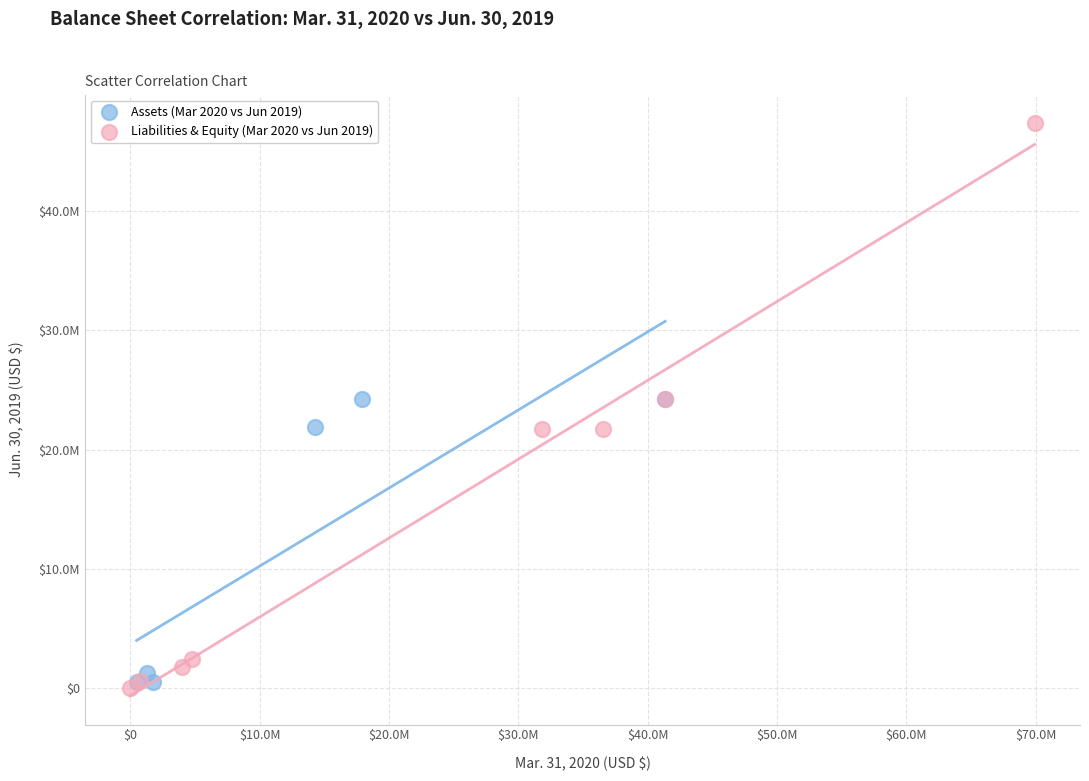

What are all the series names shown in the legend?

Assets (Mar 2020 vs Jun 2019), Liabilities & Equity (Mar 2020 vs Jun 2019)